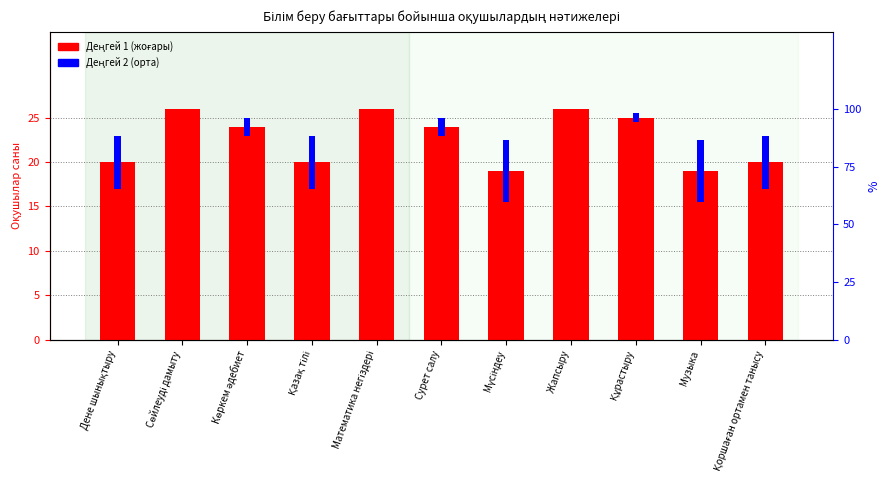

The chart shows a value of 19 at Мүсіндеу. True or false?

True